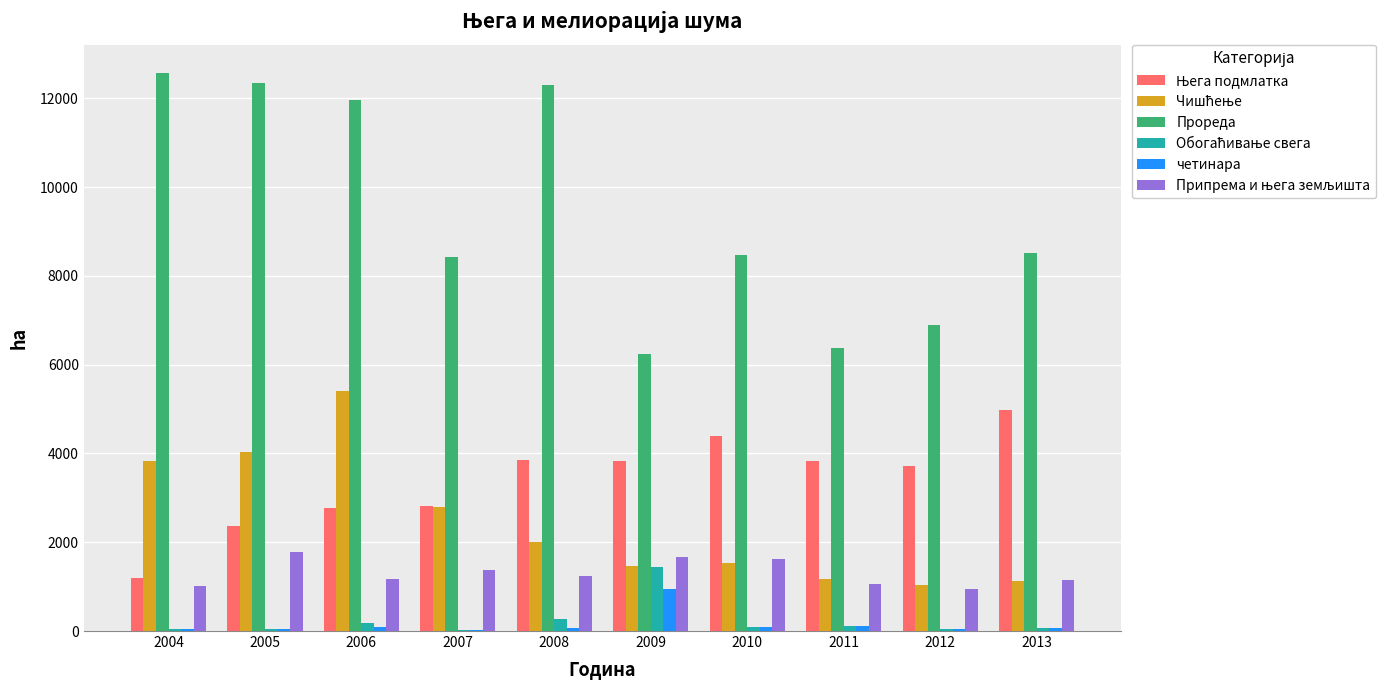

Which series changed the most between 2004 and 2007?

Прореда